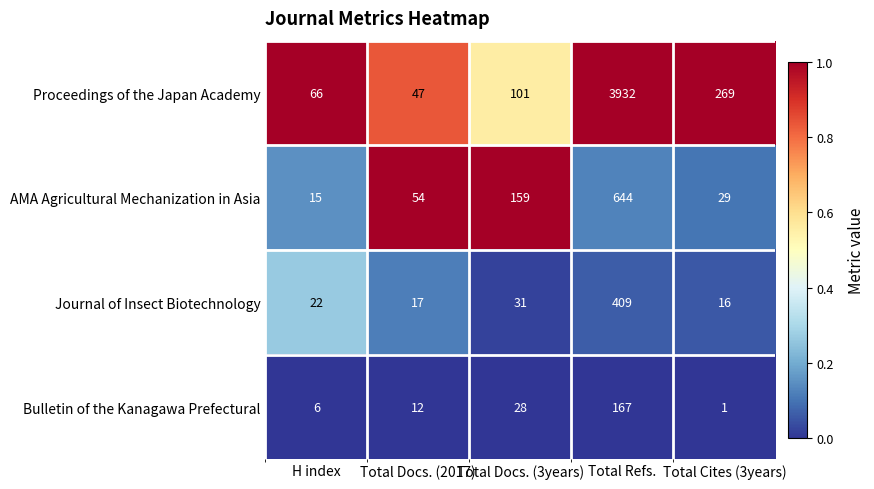

What is the maximum value for Journal of Insect Biotechnology?

409